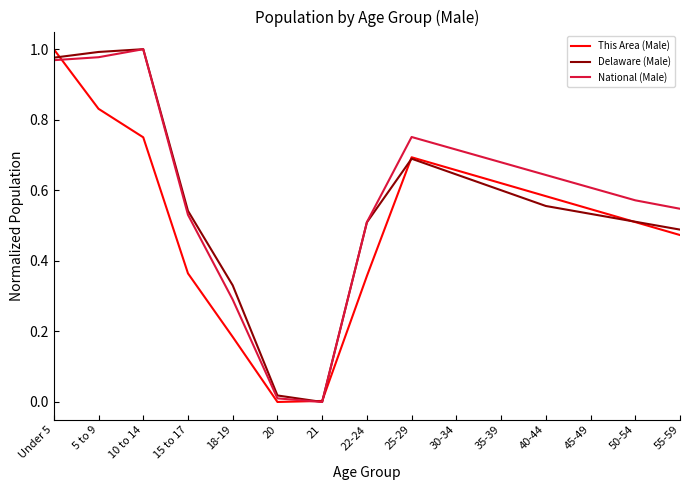

What position from the left is 40-44?

12